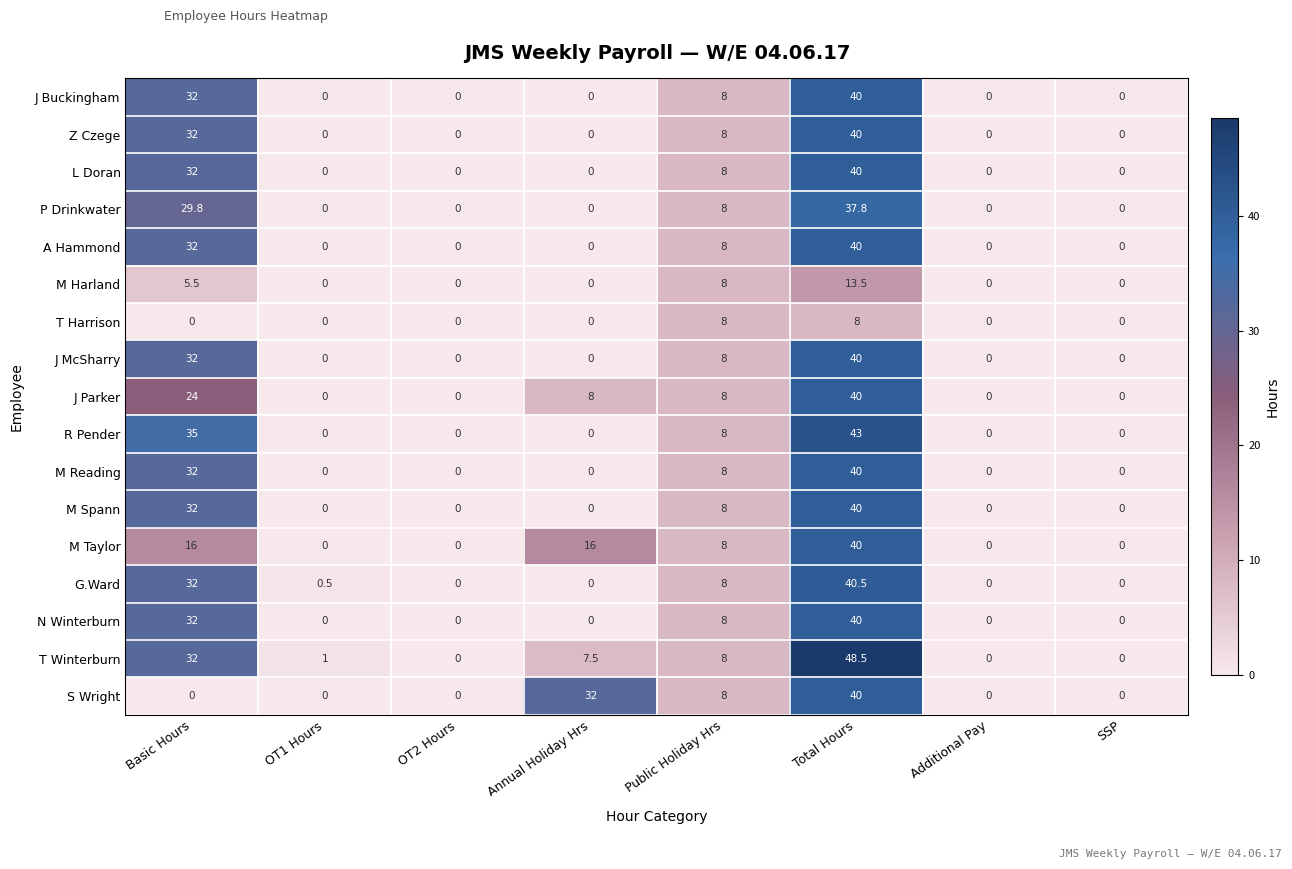

How many categories are shown in the chart?

8